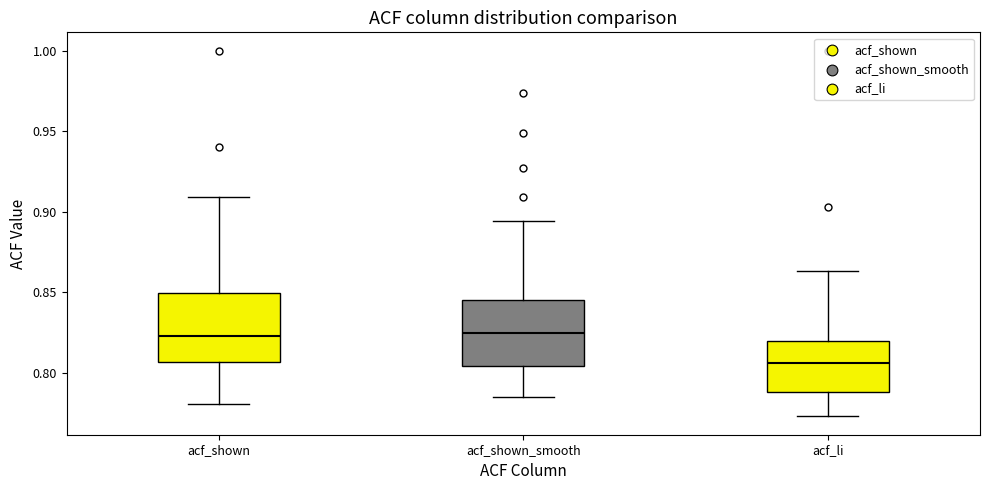

Where does the upper whisker of the box for acf_shown_smooth end on the y-axis? The values are not printed on the chart, so give them approximately, as read against the axis.

0.895